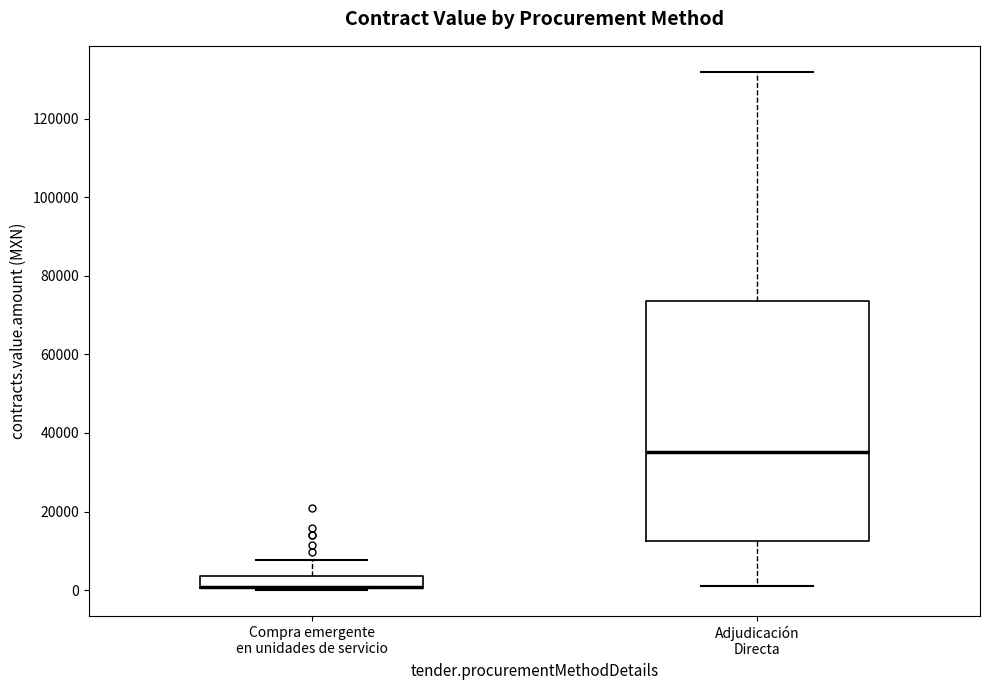

Reading left to right, read every box against the y-axis: the position of its median line, the range the box covers, and the ends of its whiskers. The values are not printed on the chart, so give them approximately, as read against the axis.

Compra emergente en unidades de servicio: median 0 (drawn on the box's lower edge), box 0 to 4000, whiskers 0 to 8000
Adjudicación Directa: median 36000, box 12000 to 74000, whiskers 2000 to 132000